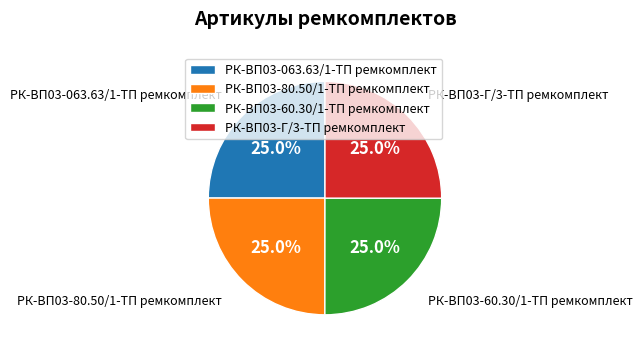

To the nearest percent, what is the average slice percentage?

25%